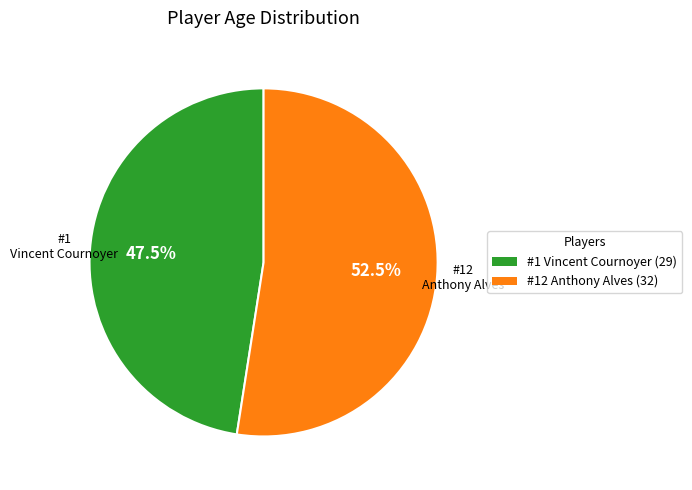

Does any single category account for the majority?

Yes